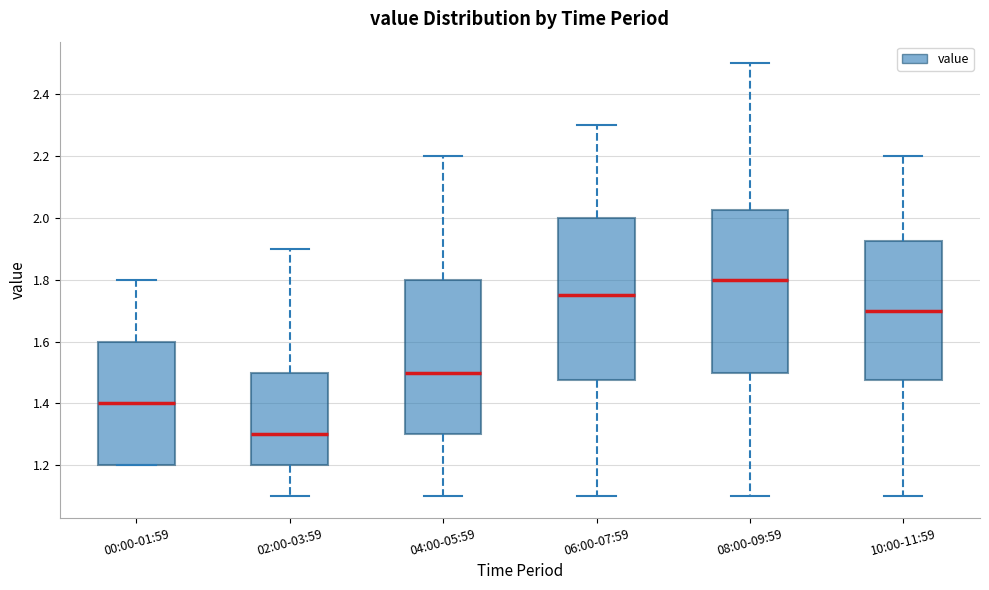

Reading left to right, read every box against the y-axis: the position of its median line, the range the box covers, and the ends of its whiskers. The values are not printed on the chart, so give them approximately, as read against the axis.

00:00-01:59: median 1.40, box 1.20 to 1.60, whiskers 1.20 to 1.80
02:00-03:59: median 1.30, box 1.20 to 1.50, whiskers 1.10 to 1.90
04:00-05:59: median 1.50, box 1.30 to 1.80, whiskers 1.10 to 2.20
06:00-07:59: median 1.76, box 1.48 to 2.00, whiskers 1.10 to 2.30
08:00-09:59: median 1.80, box 1.50 to 2.02, whiskers 1.10 to 2.50
10:00-11:59: median 1.70, box 1.48 to 1.92, whiskers 1.10 to 2.20